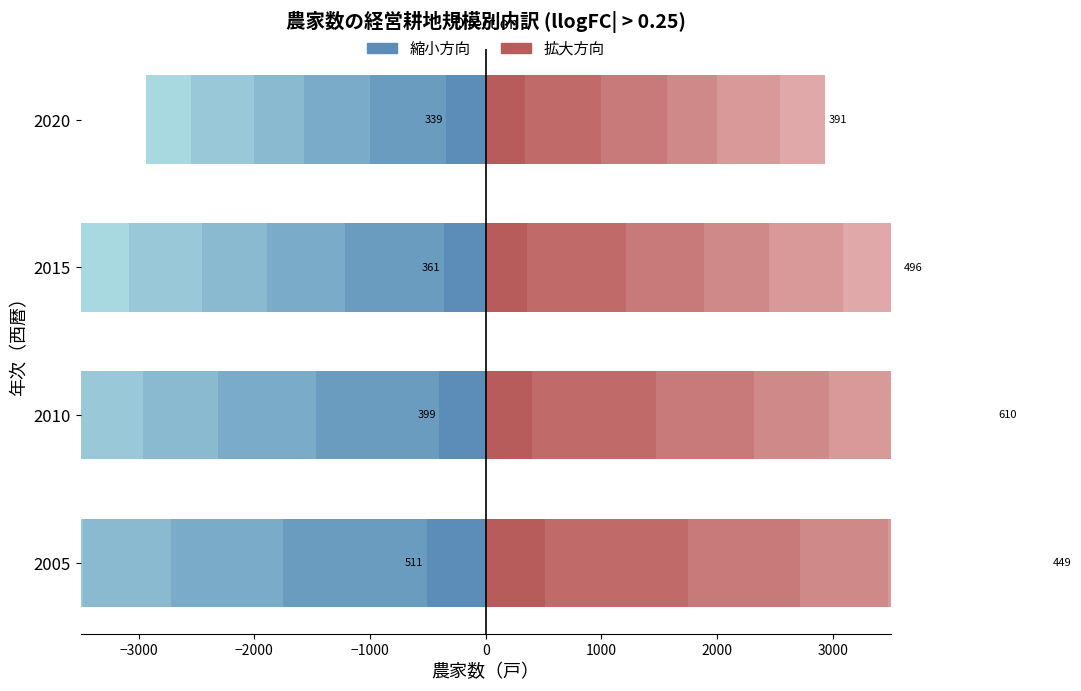

What is the difference between the 1.0ha～1.5ha values at 2005 and 2015?

295